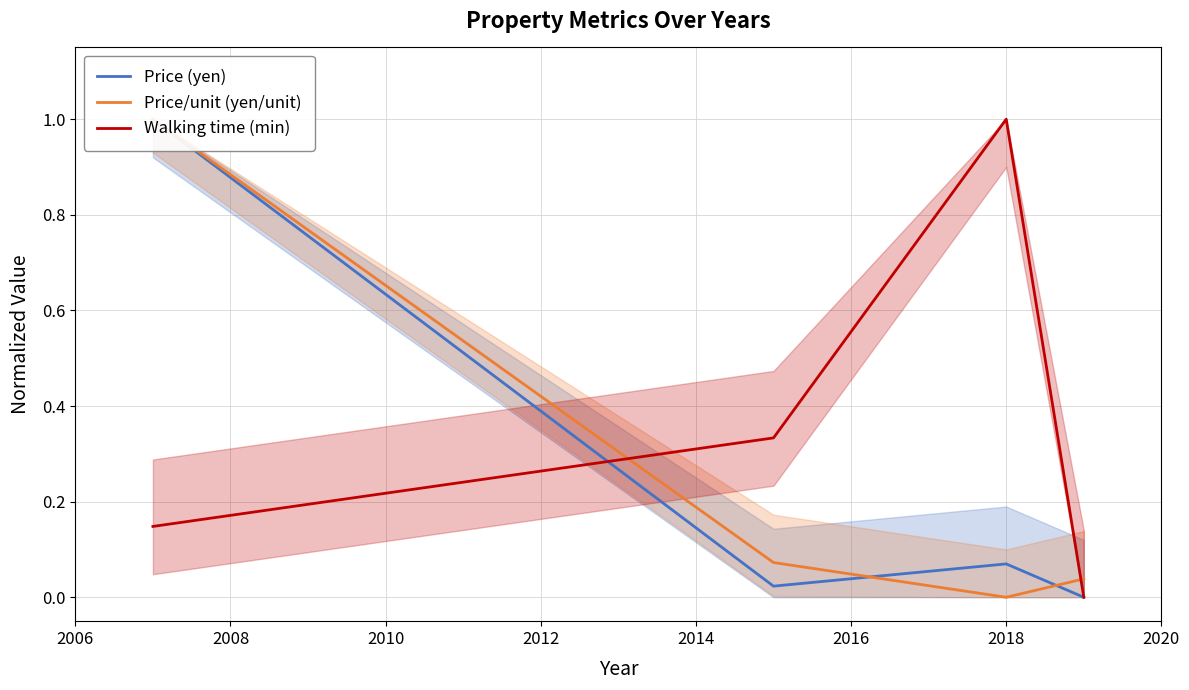

True or false: Walking time (min) has more than 2 interior local peaks.

False